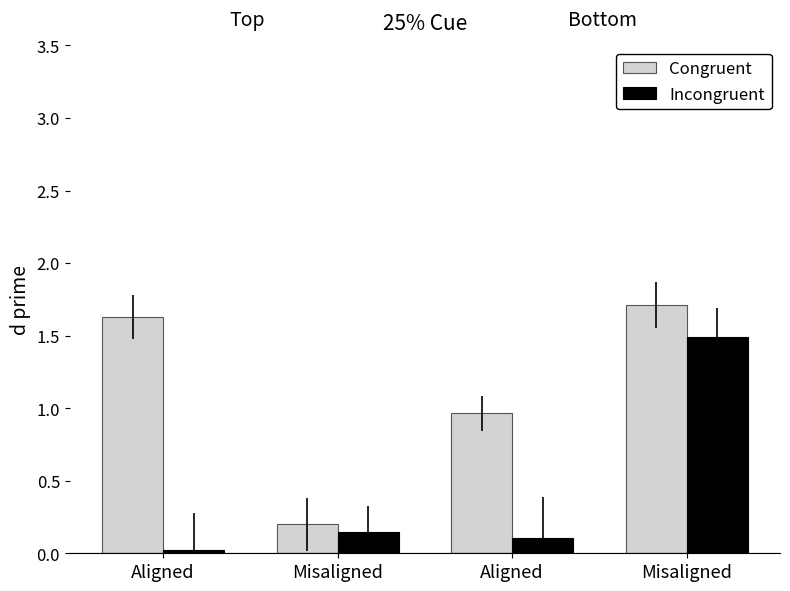

Reading left to right, transcribe all the data shown in this chart.

Congruent: Aligned=1.6	Misaligned=0.2	Aligned=1.0	Misaligned=1.7
Incongruent: Aligned=0.0	Misaligned=0.1	Aligned=0.1	Misaligned=1.5